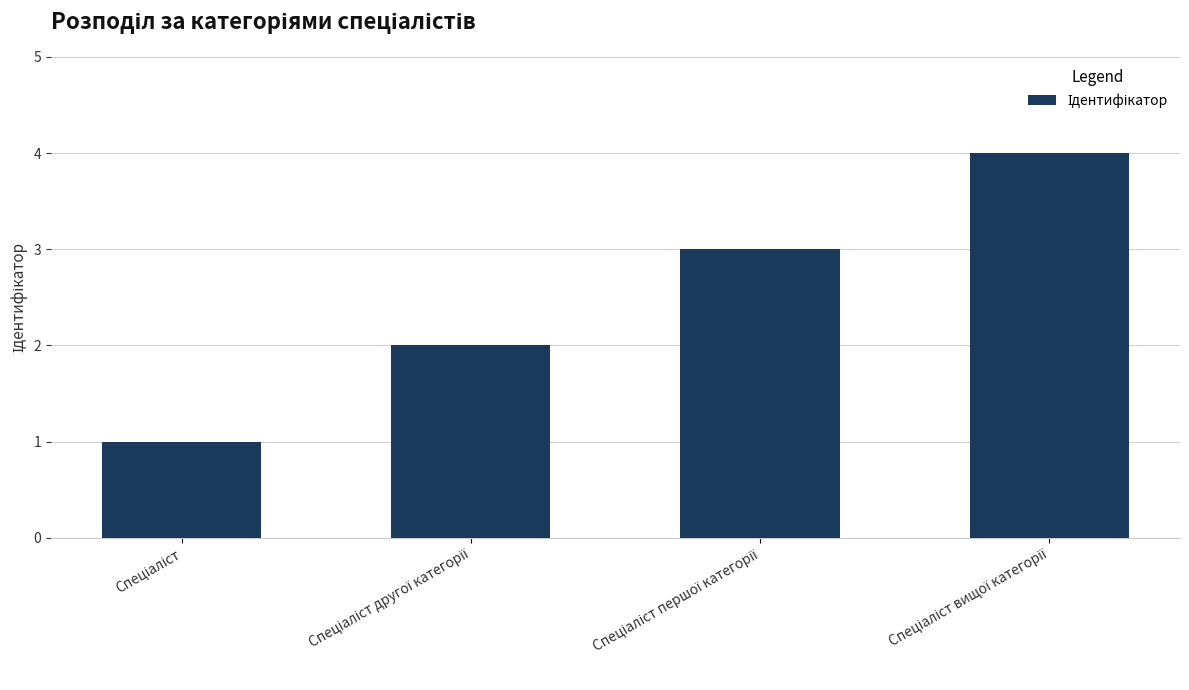

How many data points are less than 3?

2